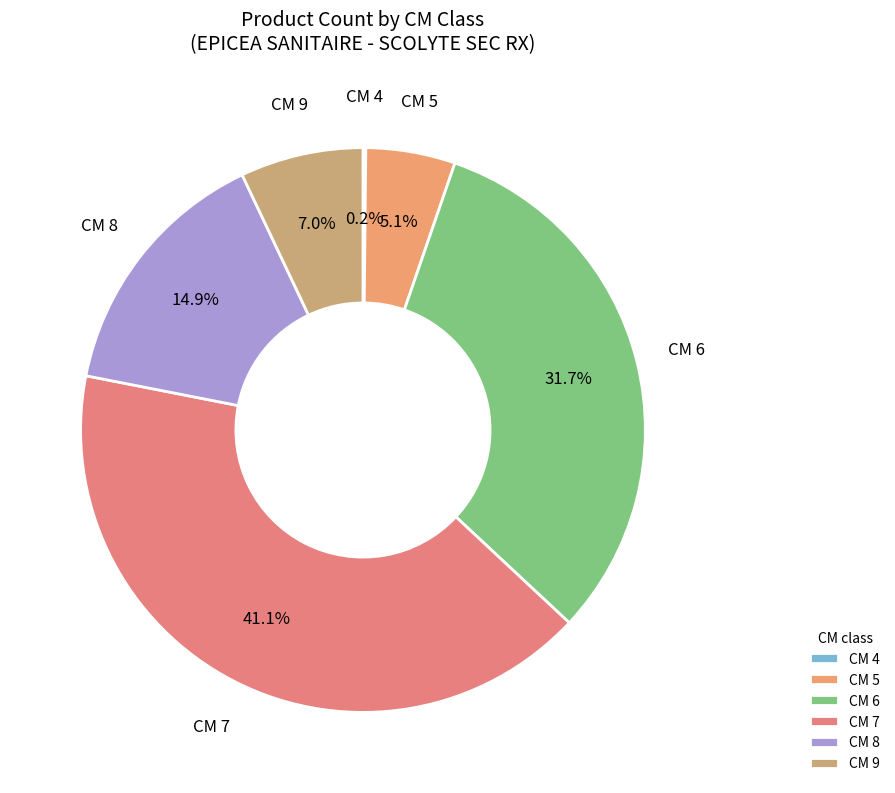

Which has a higher value, CM 5 or CM 7?

CM 7